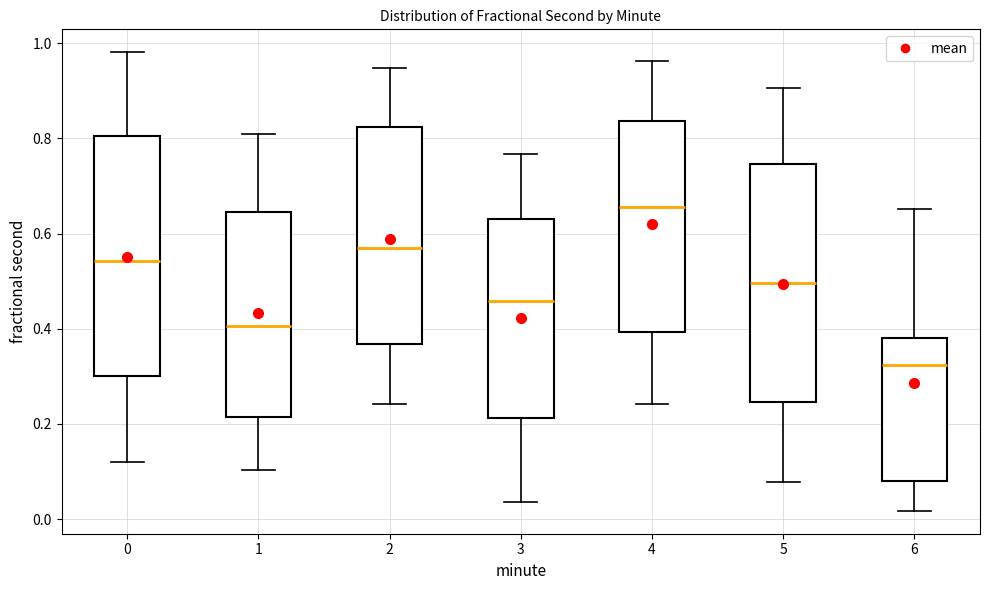

Reading left to right, transcribe this box plot: for each box, give where its median line is, the range the box spans, and where its two whiskers end, as read against the y-axis. The values are not printed on the chart, so give them approximately, as read against the axis.

0: median 0.54, box 0.30 to 0.80, whiskers 0.12 to 0.98
1: median 0.40, box 0.22 to 0.64, whiskers 0.10 to 0.80
2: median 0.56, box 0.36 to 0.82, whiskers 0.24 to 0.94
3: median 0.46, box 0.22 to 0.62, whiskers 0.04 to 0.76
4: median 0.66, box 0.40 to 0.84, whiskers 0.24 to 0.96
5: median 0.50, box 0.24 to 0.74, whiskers 0.08 to 0.90
6: median 0.32, box 0.08 to 0.38, whiskers 0.02 to 0.66